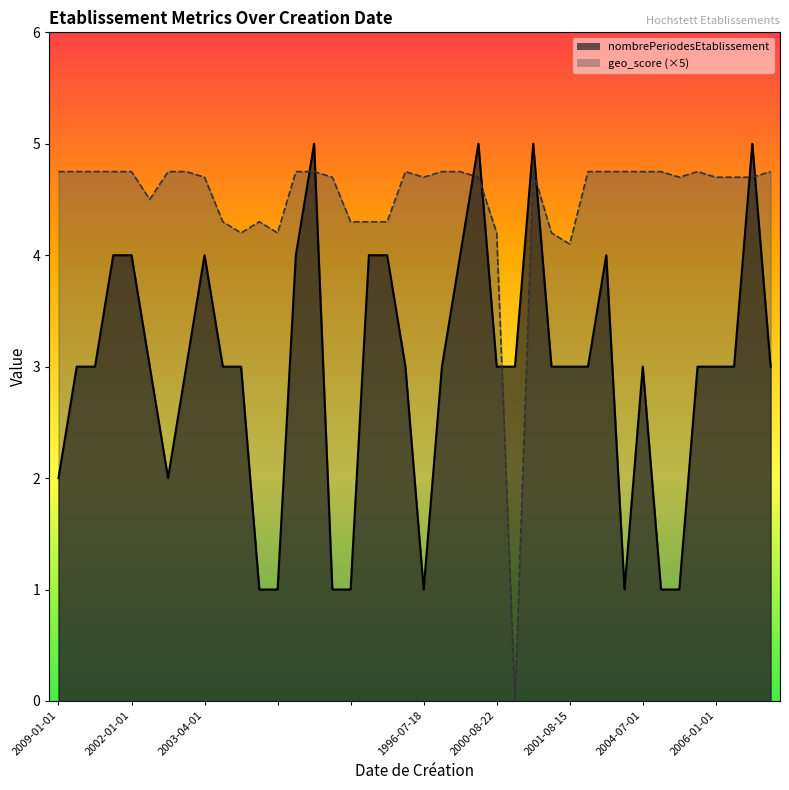

Which label corresponds to the largest value in the chart?

1994-10-24